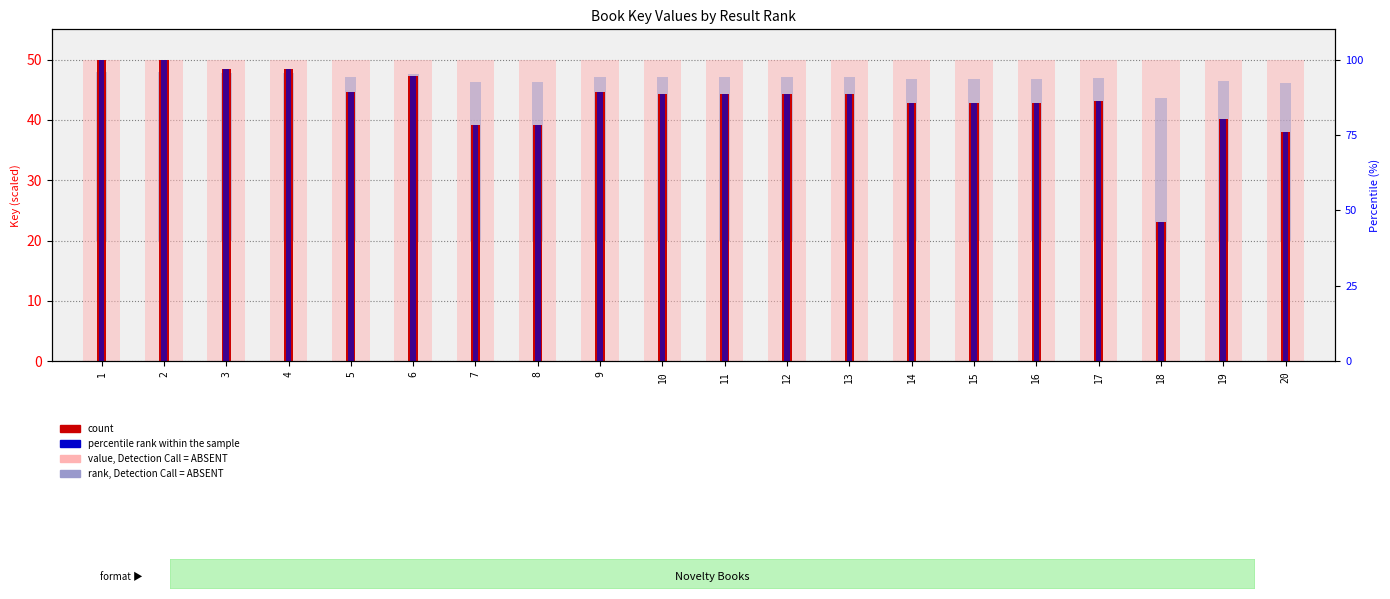

What is the difference between the highest and lowest values at 10?

44.2